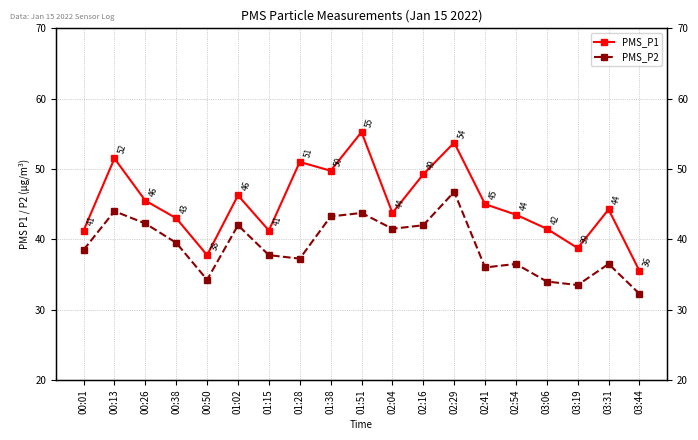

True or false: PMS_P1 and PMS_P2 cross at least once.

False